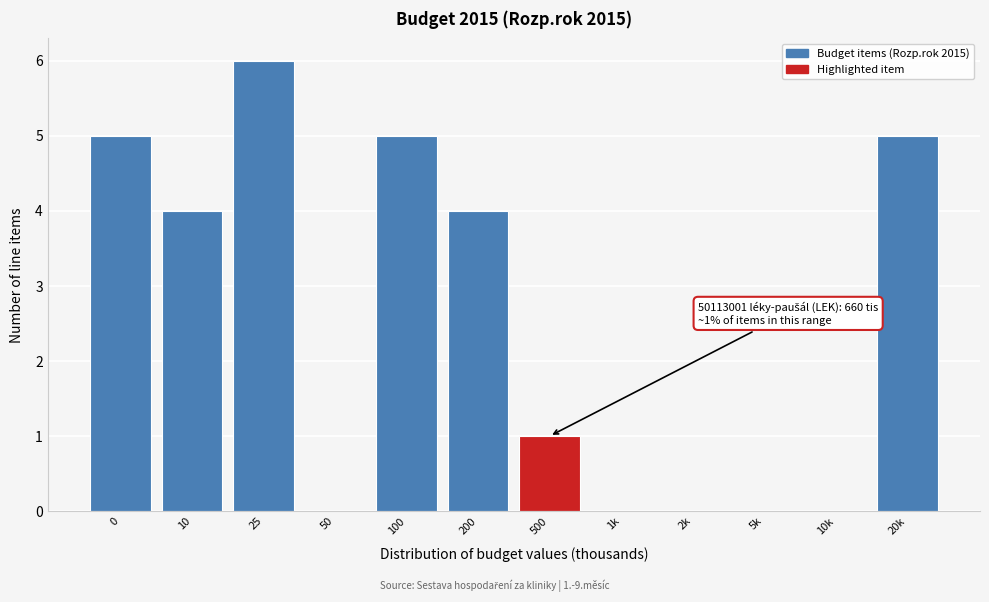

Reading left to right, extract all data points from this chart.

0=5	10=4	25=6	50=0	100=5	200=4	500=1	1k=0	2k=0	5k=0	10k=0	20k=5